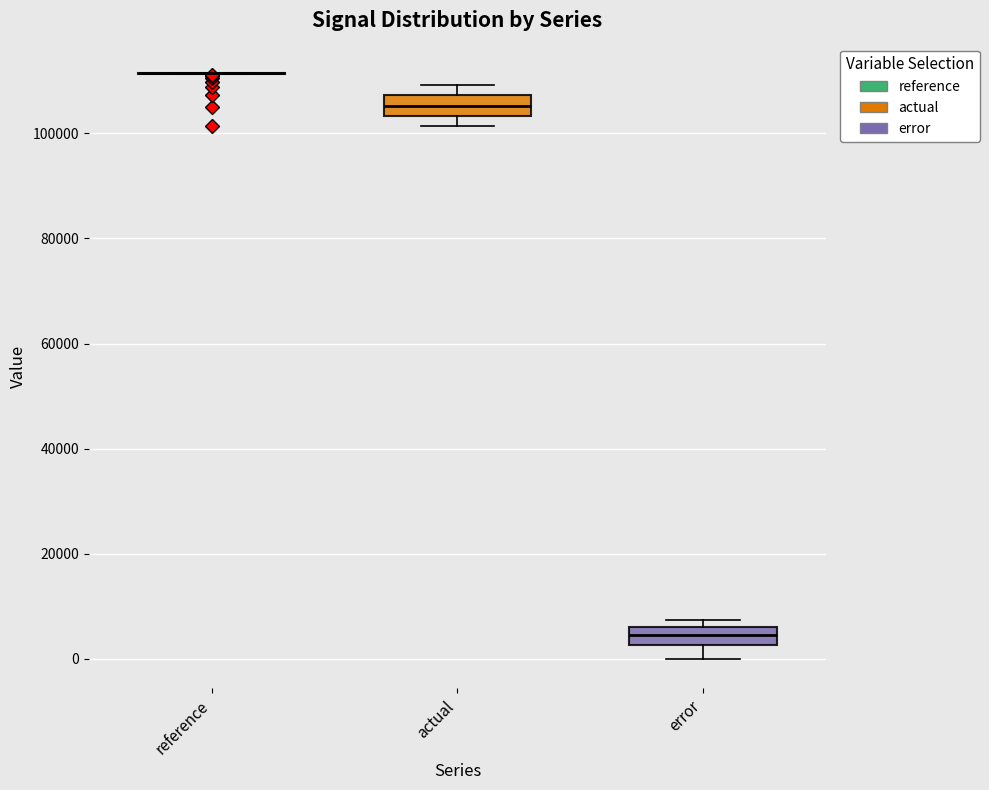

Reading left to right, read every box against the y-axis: the position of its median line, the range the box covers, and the ends of its whiskers. The values are not printed on the chart, so give them approximately, as read against the axis.

reference: box collapsed to a line at 112000, whiskers 112000 to 112000
actual: median 106000, box 104000 to 108000, whiskers 102000 to 110000
error: median 4000, box 2000 to 6000, whiskers 0 to 8000